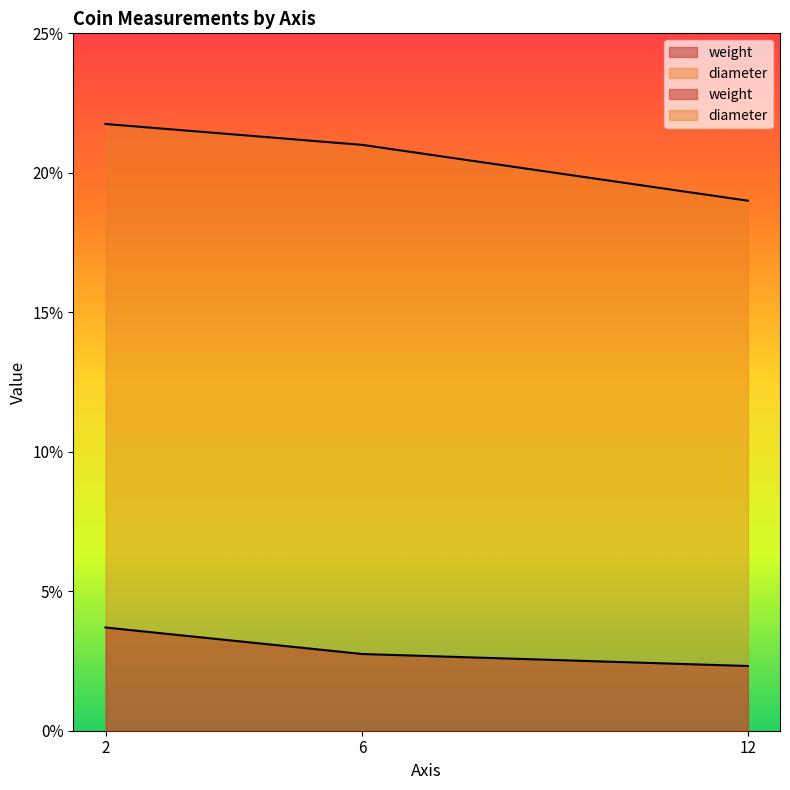

Reading right to left, extract all data points from this chart.

weight: 2.3	2.8	3.7
diameter: 19.0	21.0	21.8